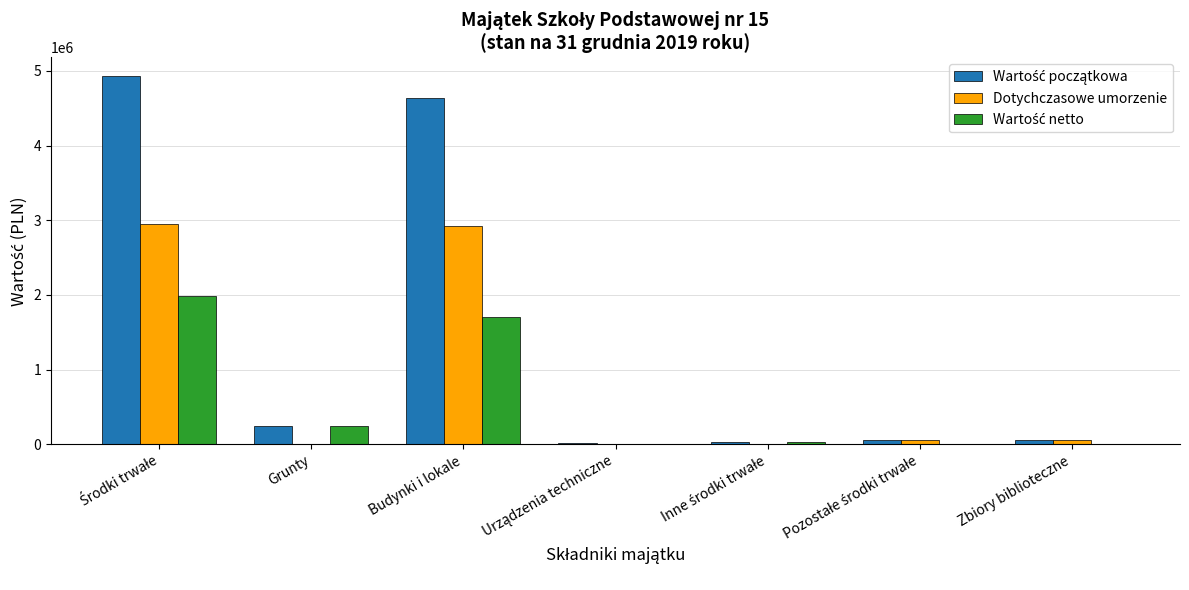

What is the maximum value for Dotychczasowe umorzenie?

2944401.9